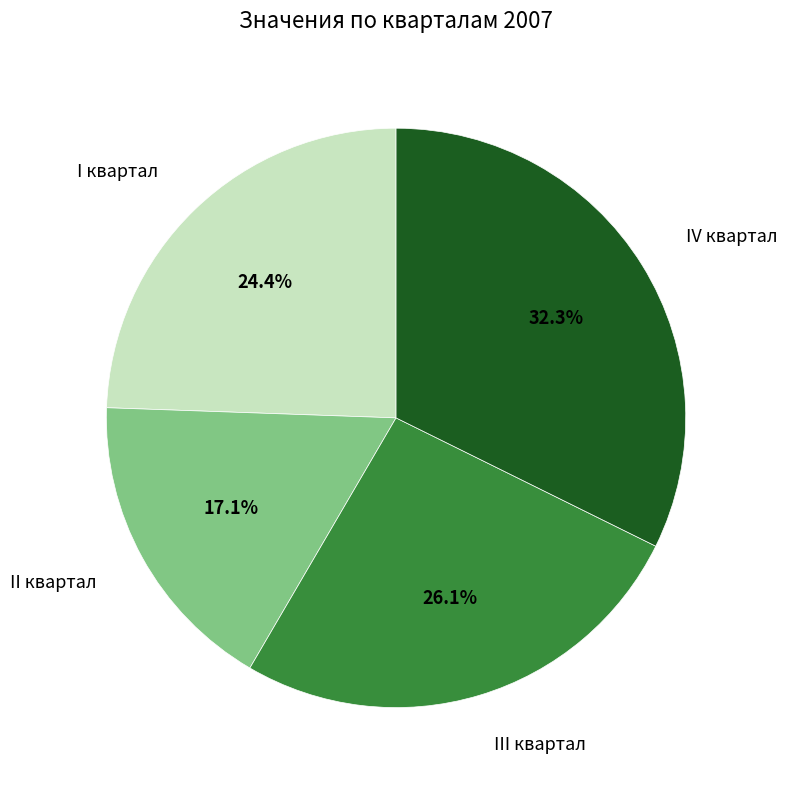

Is there any slice that represents more than half of the pie?

No